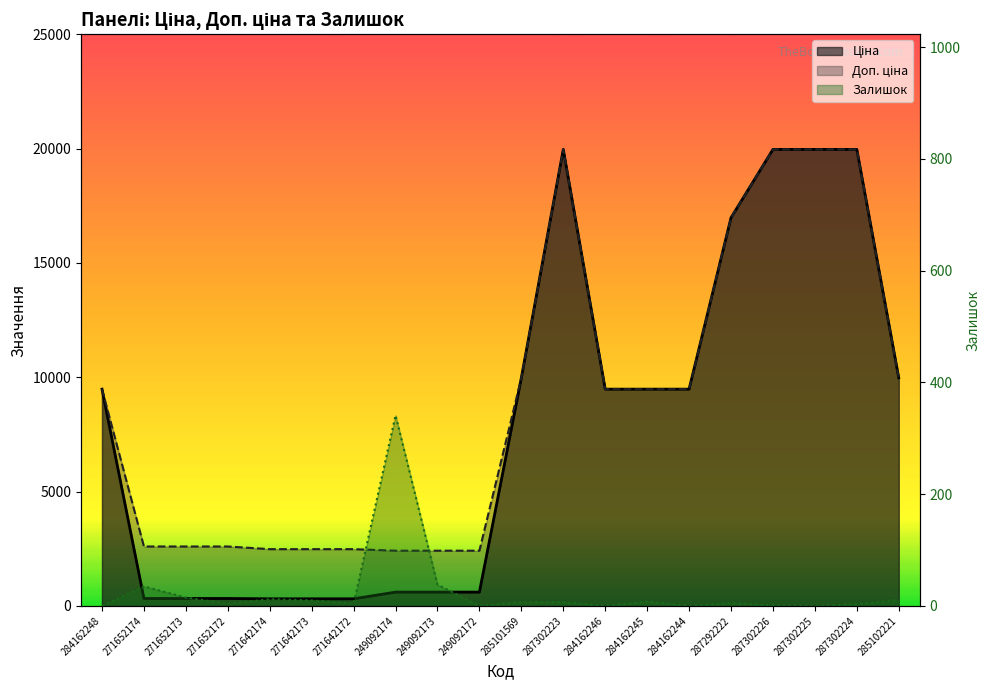

What is the sum of the Ціна values at 284162248 and 284162245?

18960.1